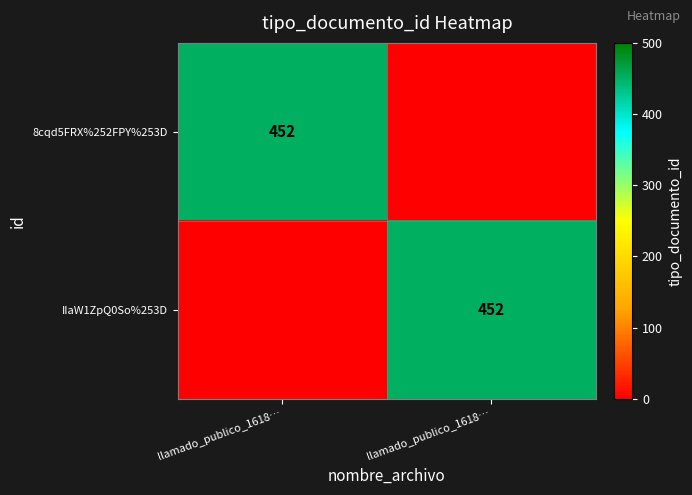

At which label is 8cqd5FRX%252FPY%253D closest to 226?

llamado_publico_1618…